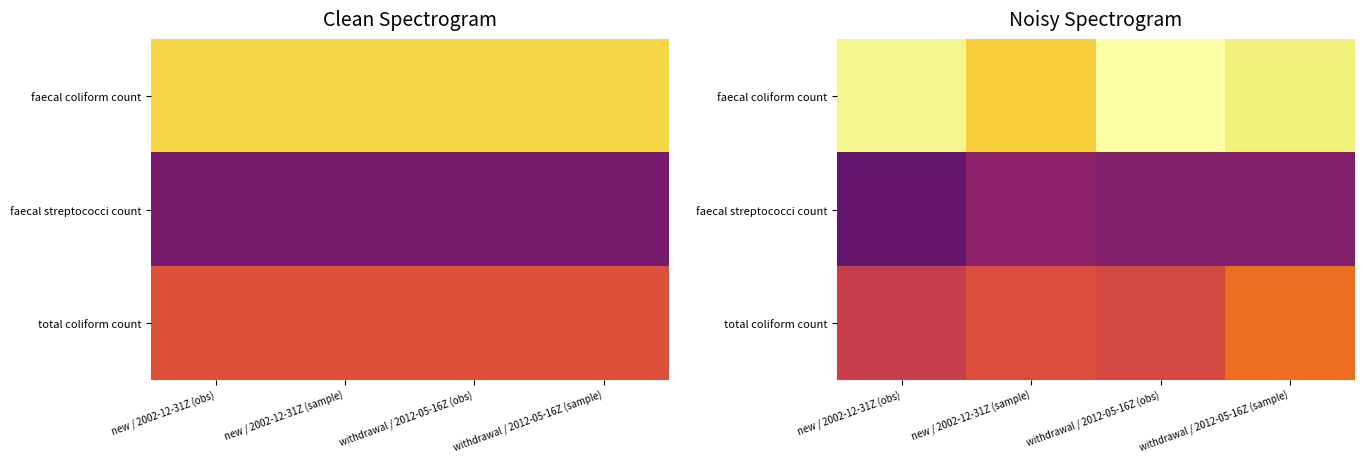

List the series in order of their peak value, highest first.

faecal coliform count, total coliform count, faecal streptococci count